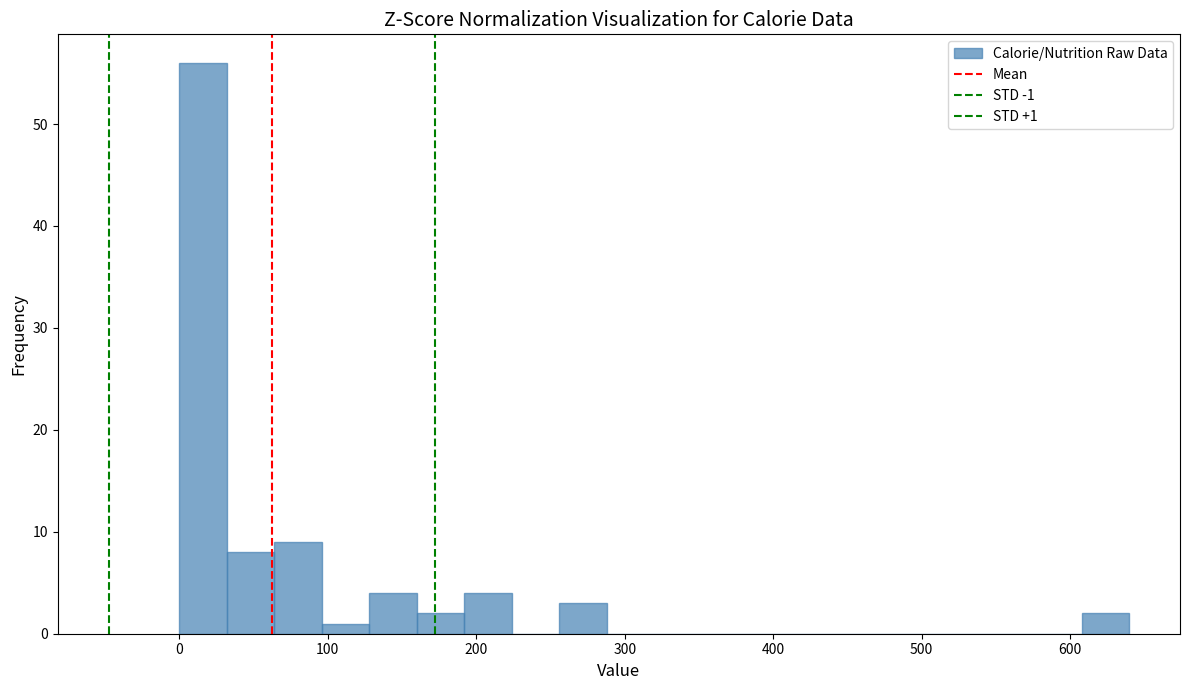

Read against the x-axis, roughly where is the centre of the tallest bar?

20